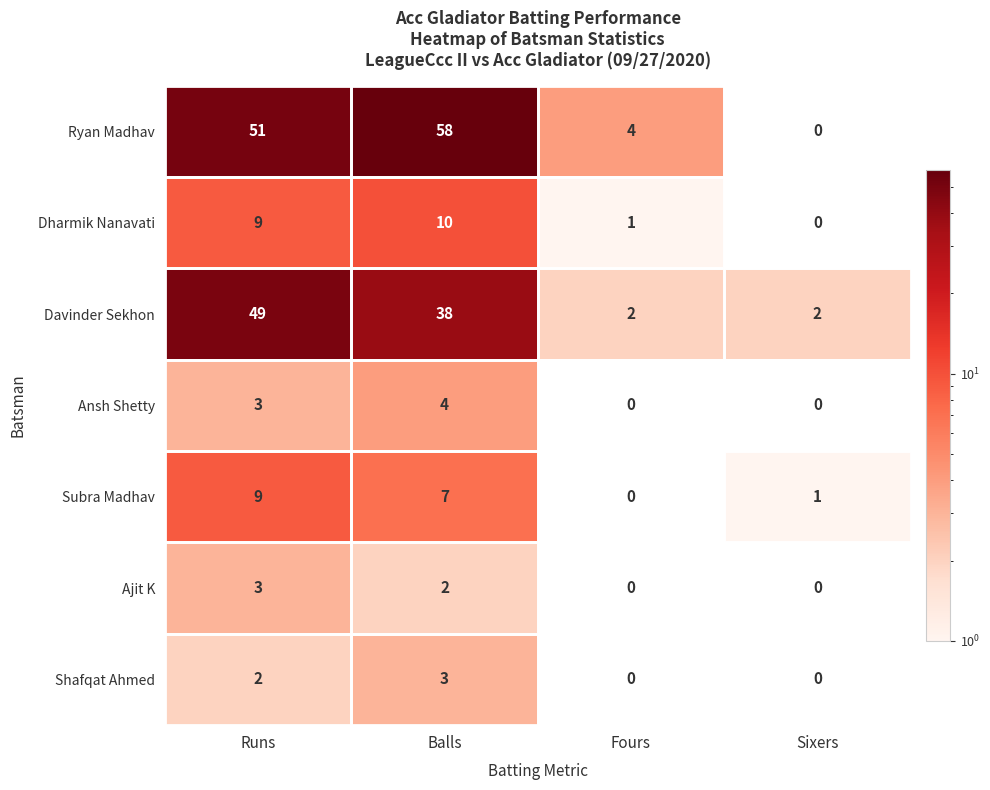

How many Dharmik Nanavati values are between 1 and 10?

3